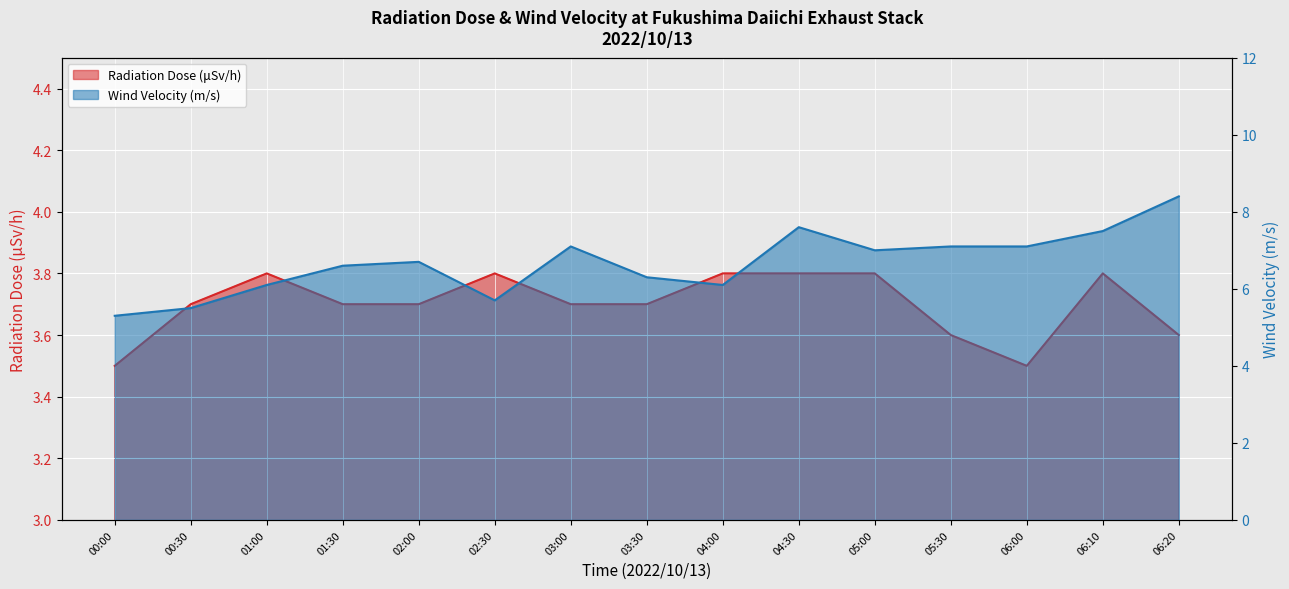

Rank the categories by Wind Velocity (m/s) value from highest to lowest.

06:20, 04:30, 06:10, 03:00, 05:30, 06:00, 05:00, 02:00, 01:30, 03:30, 01:00, 04:00, 02:30, 00:30, 00:00